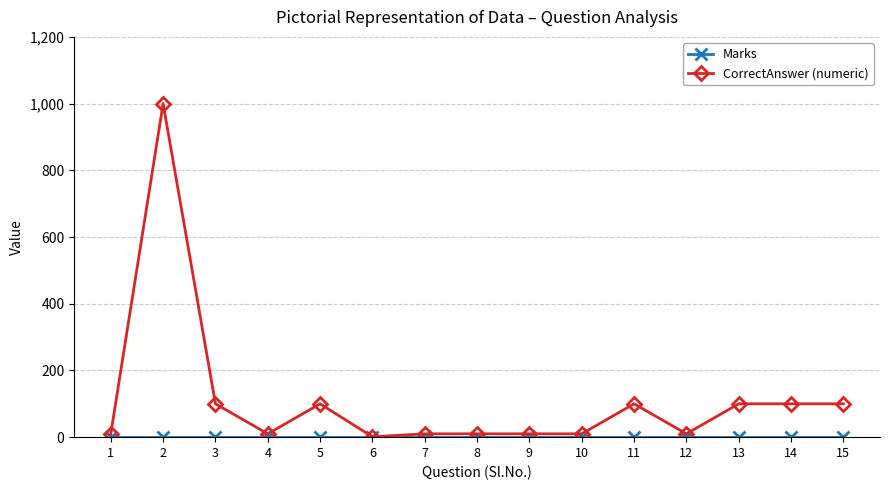

Which label corresponds to the largest value in the chart?

2